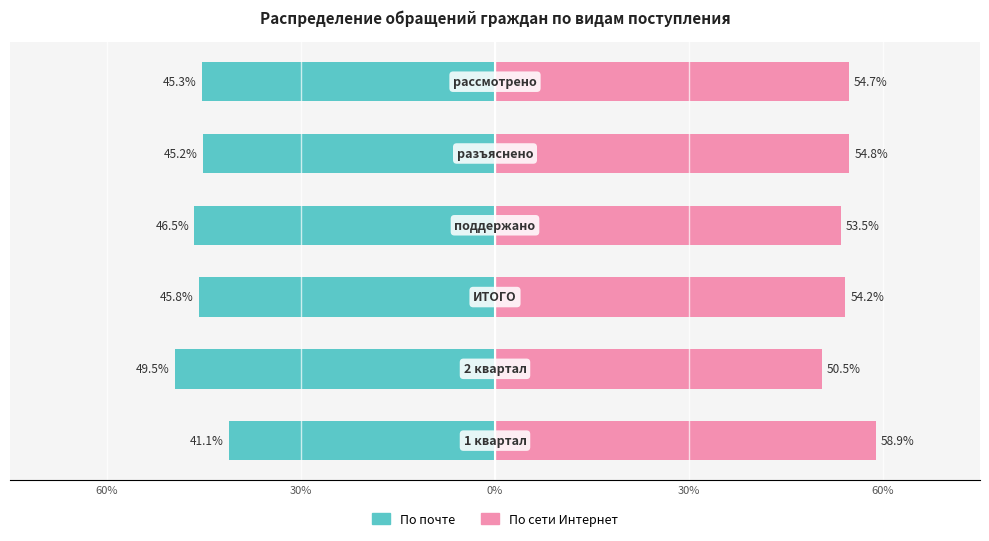

What are all the series names shown in the legend?

По почте, По сети Интернет